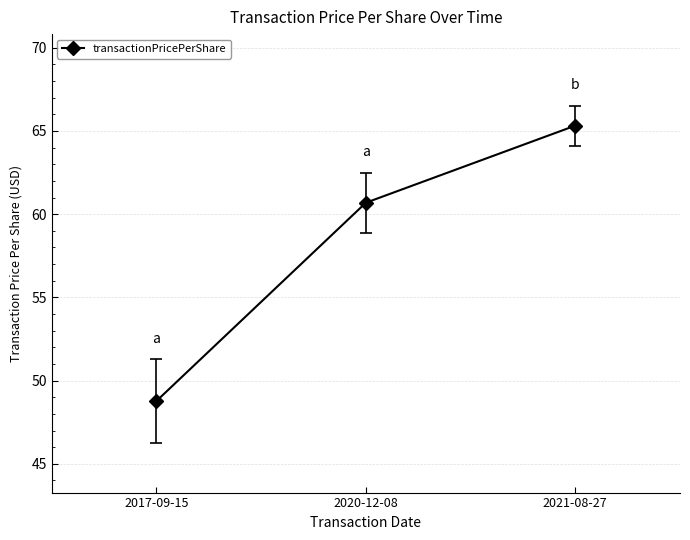

Where is the data nearest to the value 57?

2020-12-08